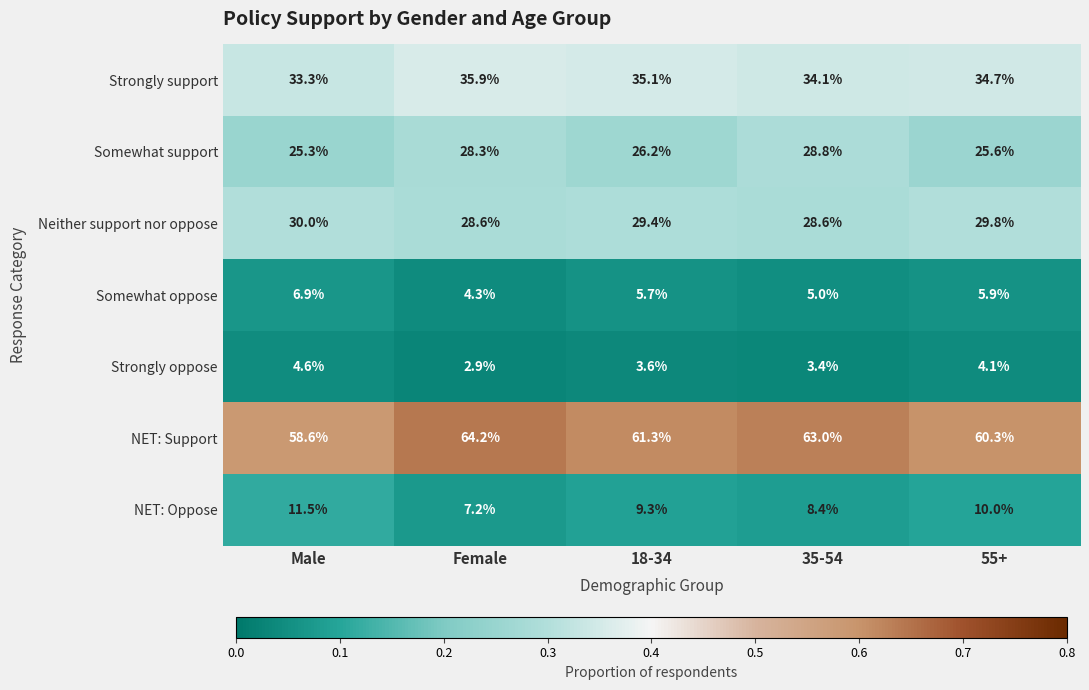

Is it true that Somewhat support equals 28.8 at 35-54?

True